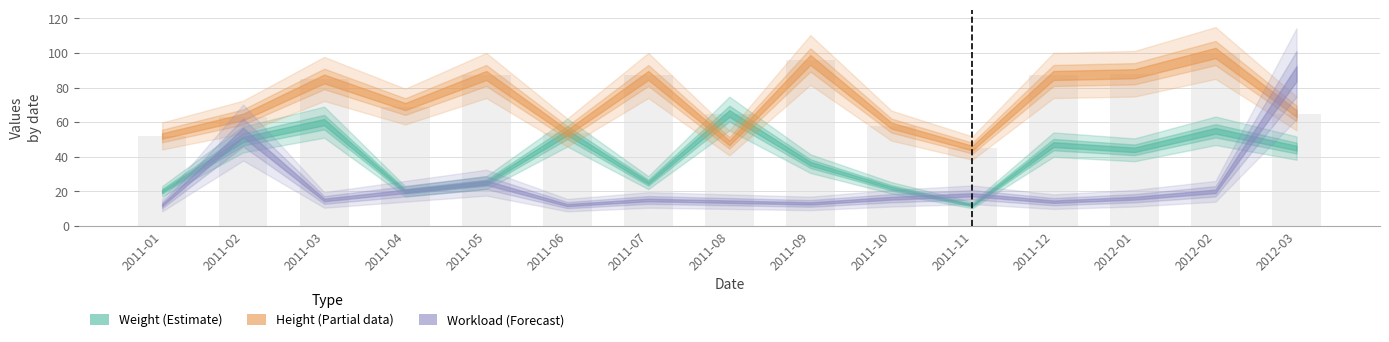

How many bars are there in total?

15